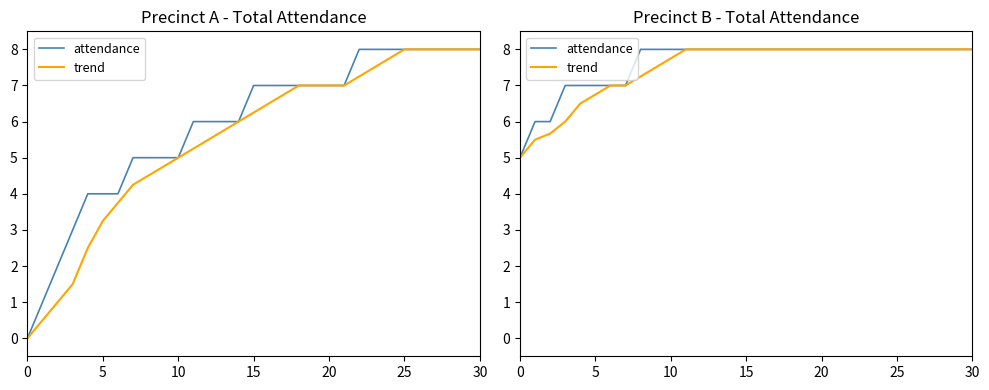

What is the average value of the attendance series?

7.6